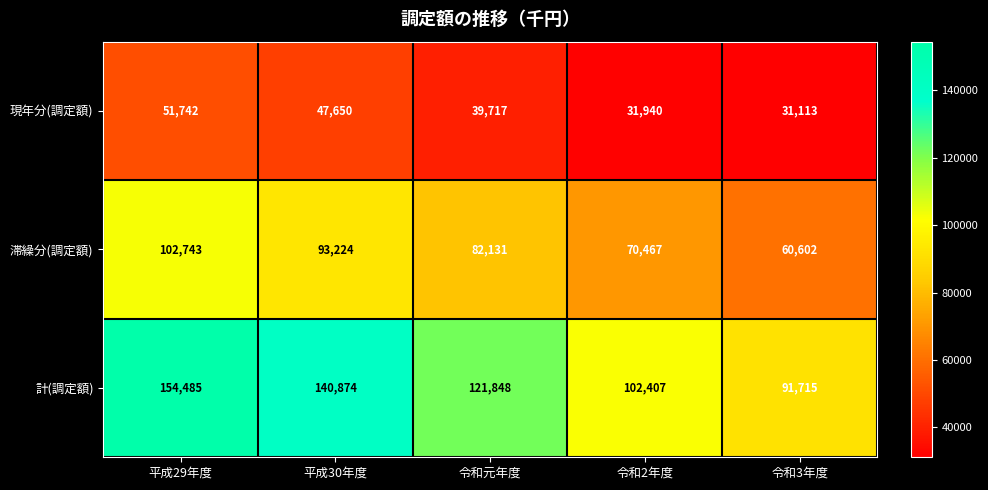

Which series changed the most between 平成30年度 and 令和3年度?

計(調定額)